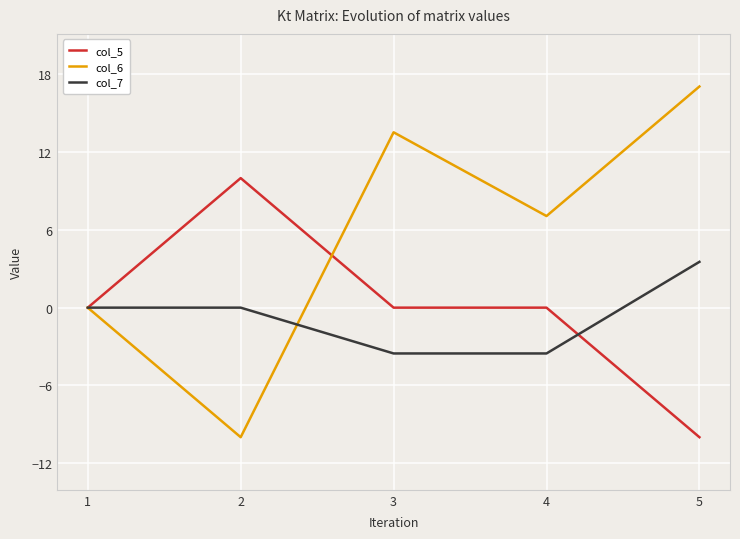

Rank the series by their maximum value, from lowest to highest.

col_7, col_5, col_6